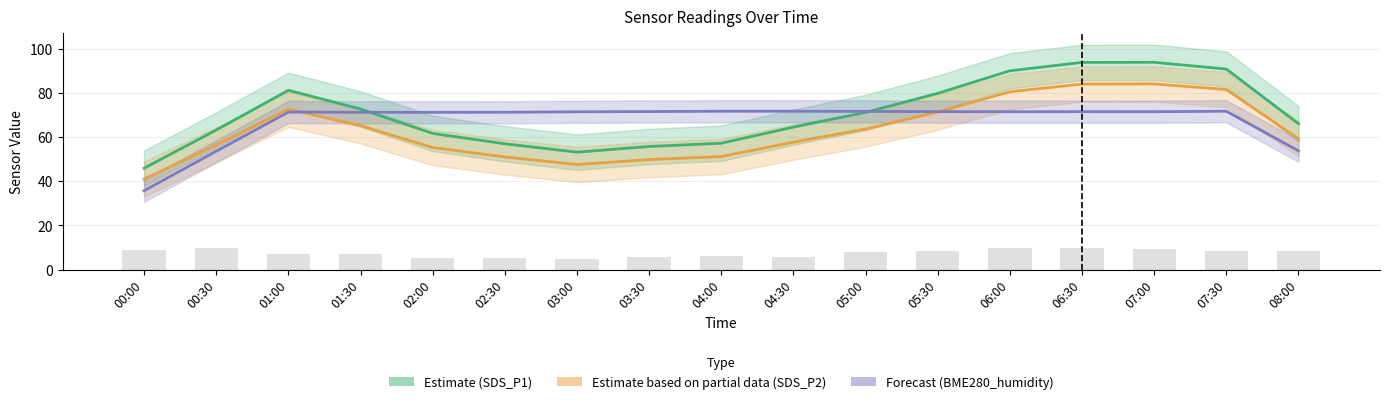

What position from the left is 03:30?

8